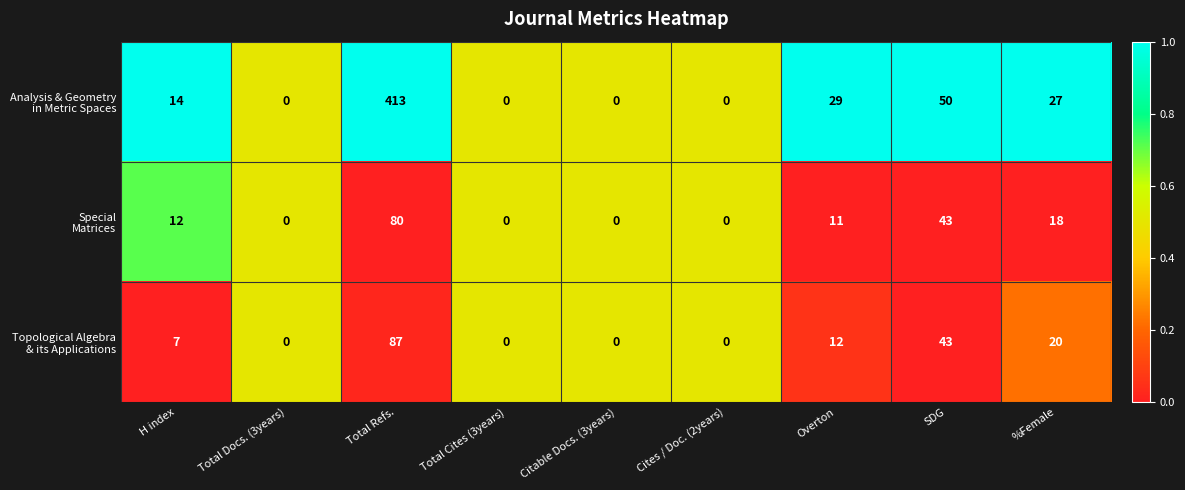

What is the maximum value shown in the chart?

413